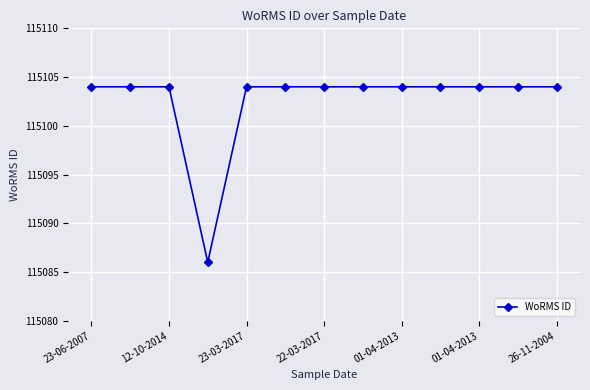

What is the sum of all values?

1496334